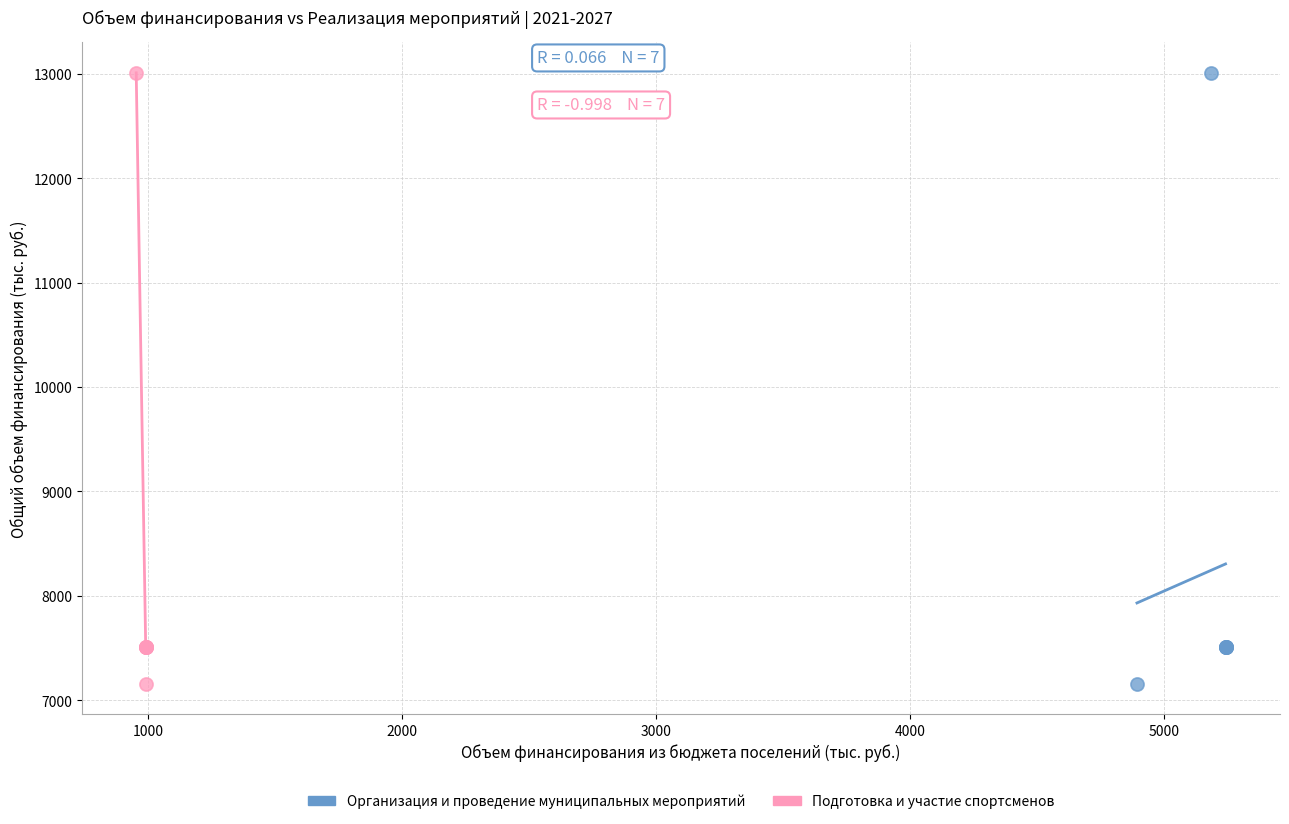

What are all the series names shown in the legend?

Организация и проведение муниципальных мероприятий, Подготовка и участие спортсменов